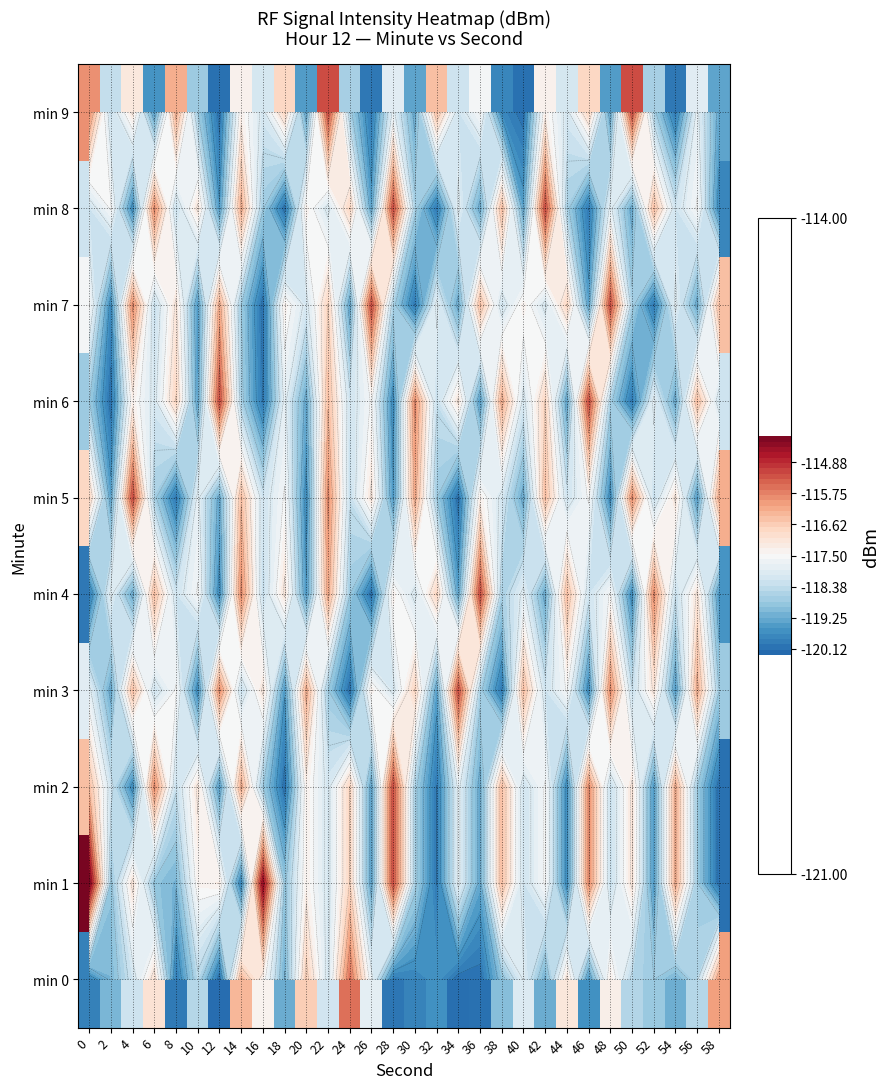

Which series has the largest range (max minus min)?

min 1